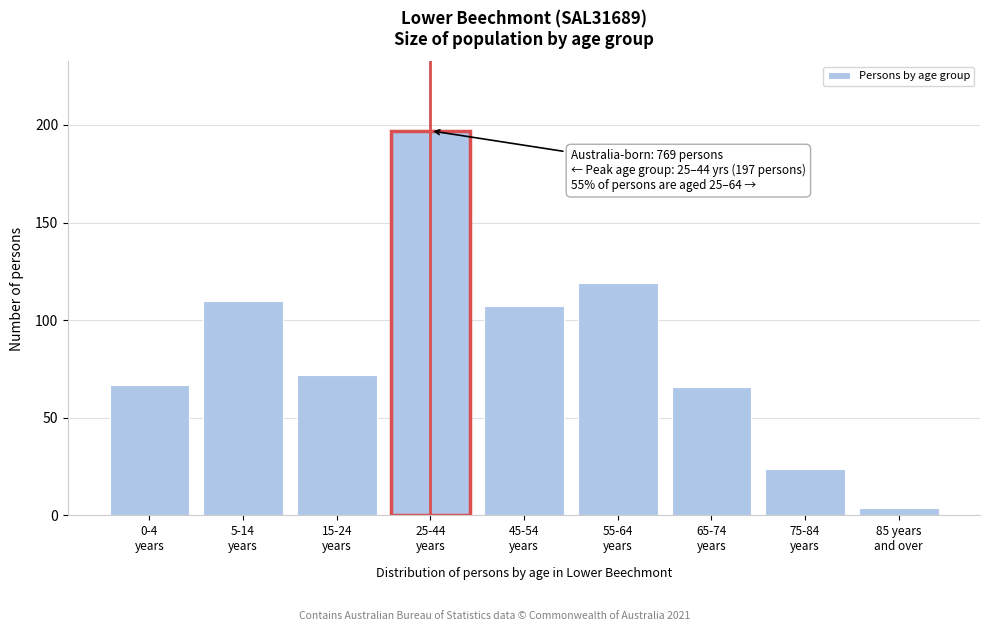

Reading left to right, what are all the values shown in this chart?

67	110	72	197	107	119	66	24	4